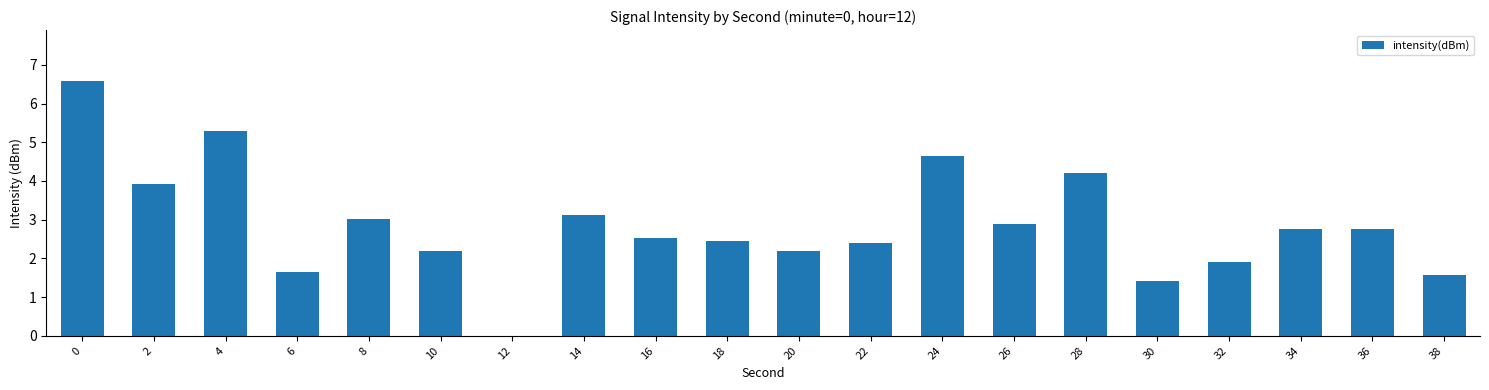

What is the maximum value shown in the chart?

6.6